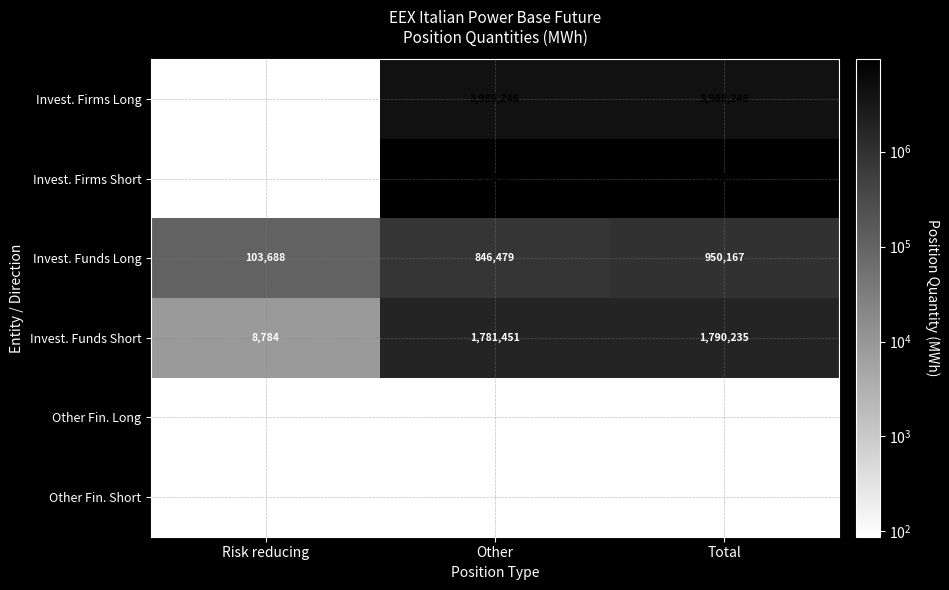

Is the value of Invest. Funds Short at Other greater than the value of Other Fin. Long at Risk reducing?

Yes